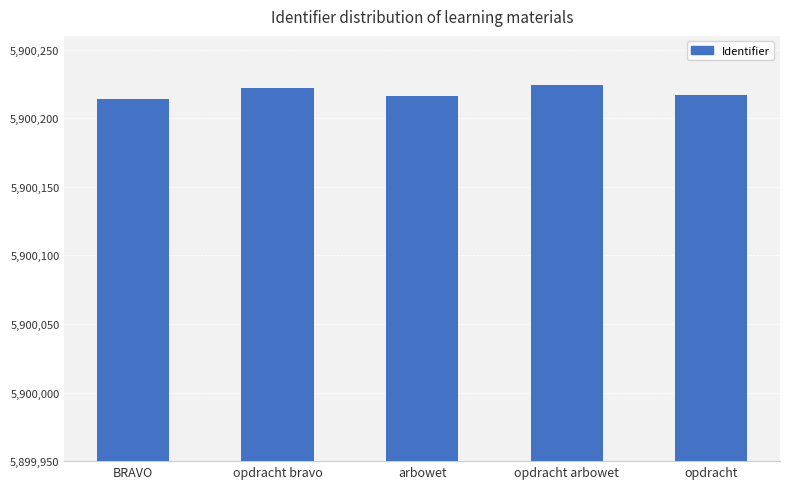

What is the difference between the maximum and minimum values?

10